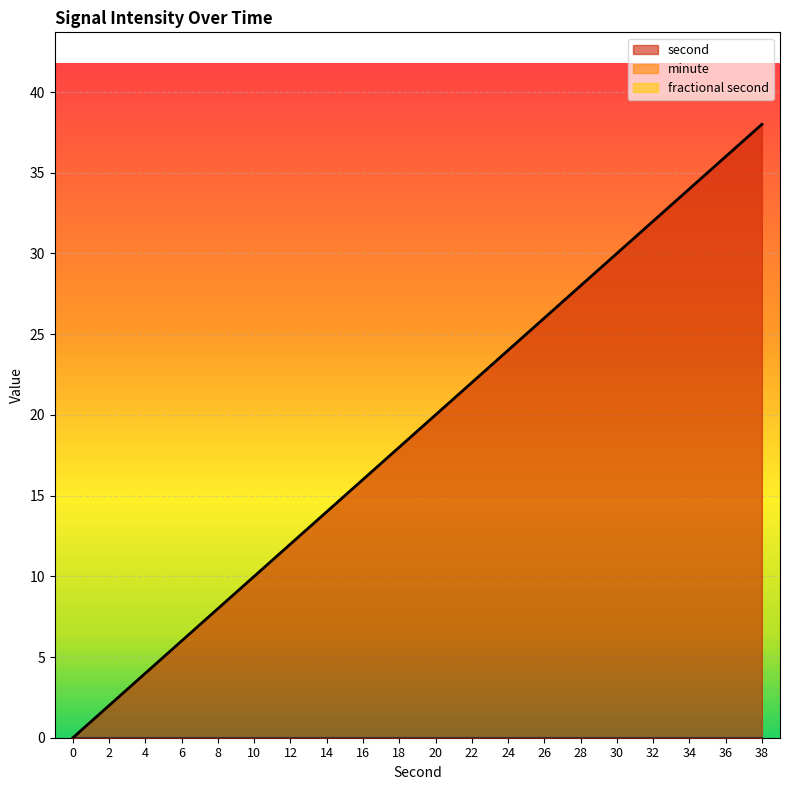

What are all the series names shown in the legend?

second, minute, fractional second